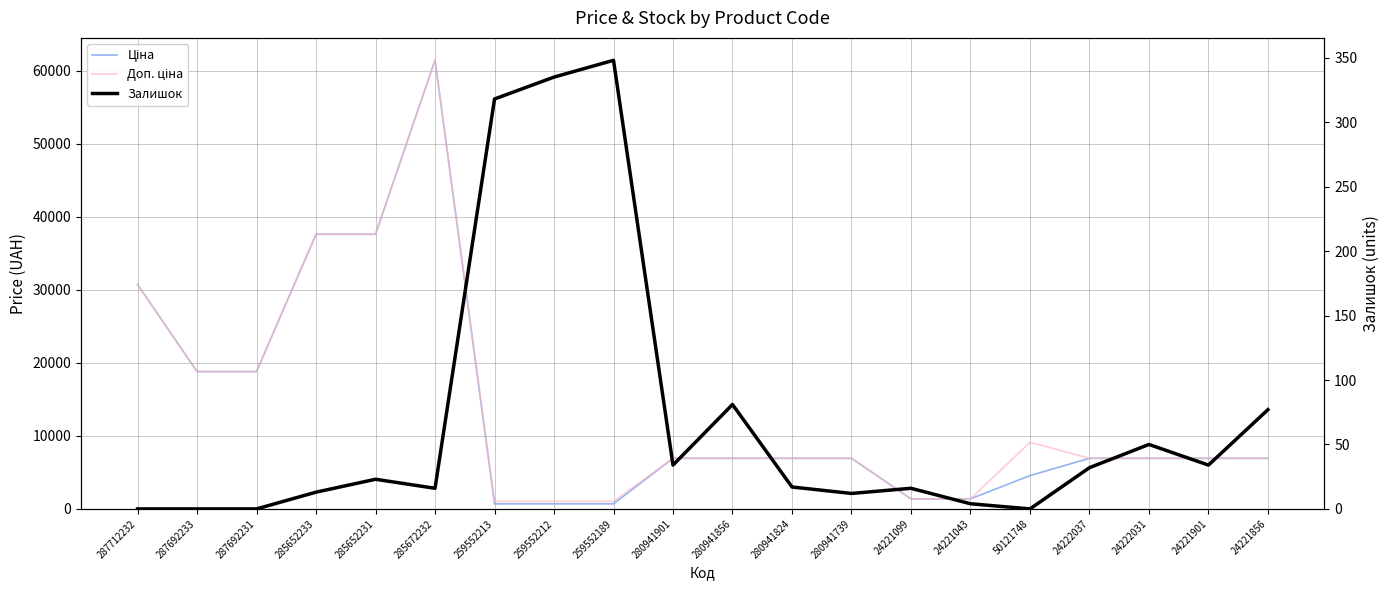

Is the value of Доп. ціна at 50121748 greater than the value of Залишок at 285652231?

Yes